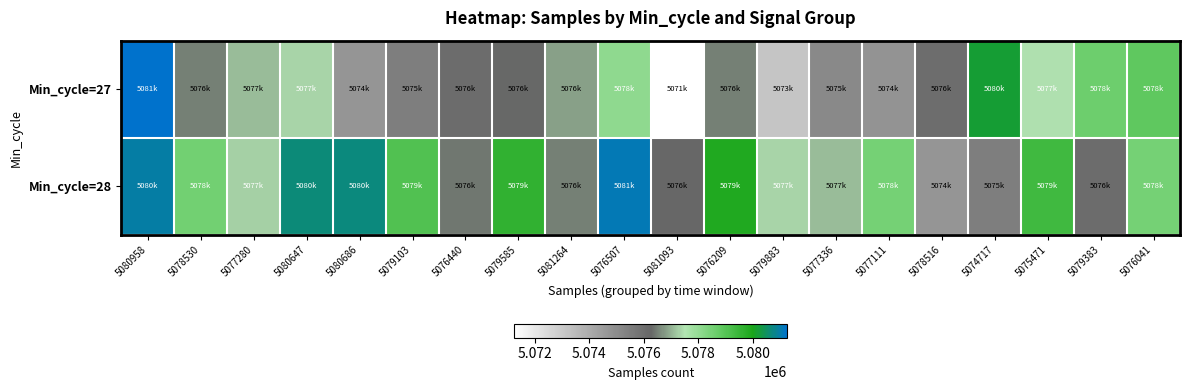

List the series in order of their peak value, lowest first.

Min_cycle=28, Min_cycle=27